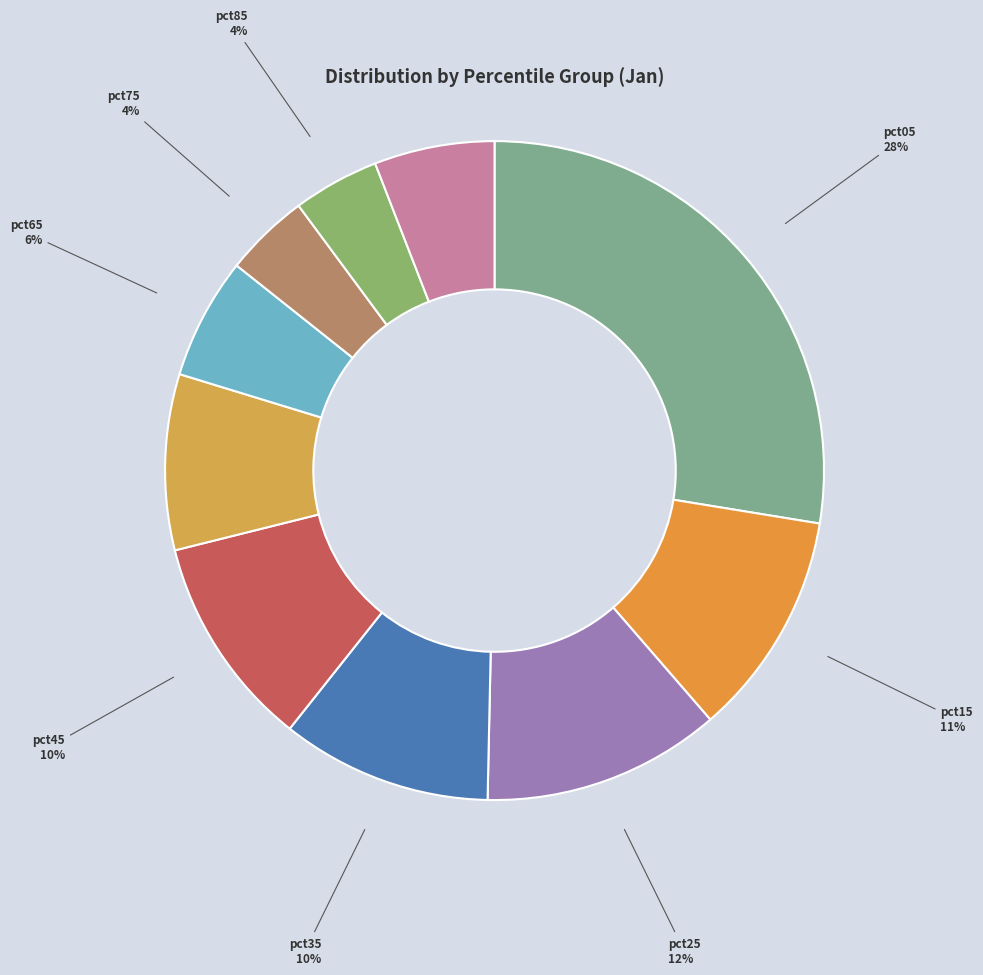

What is the largest slice in the pie chart?

pct05